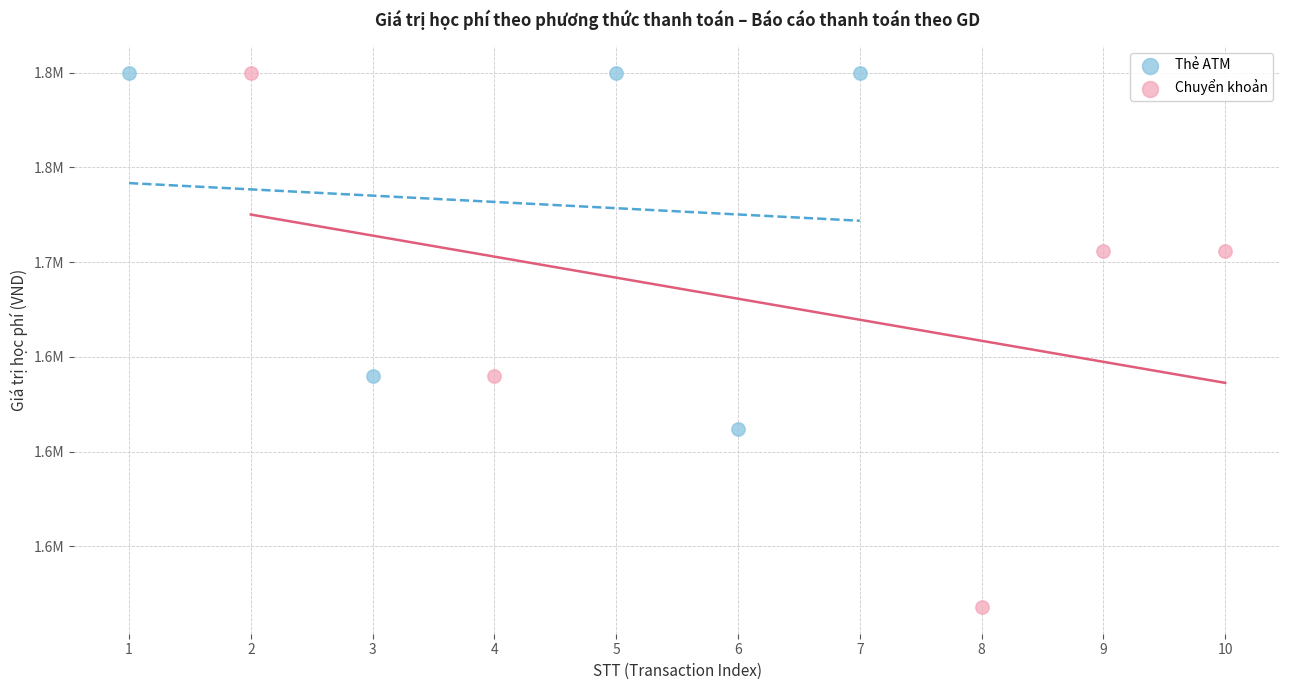

What are all the series names shown in the legend?

Thẻ ATM, Chuyển khoản